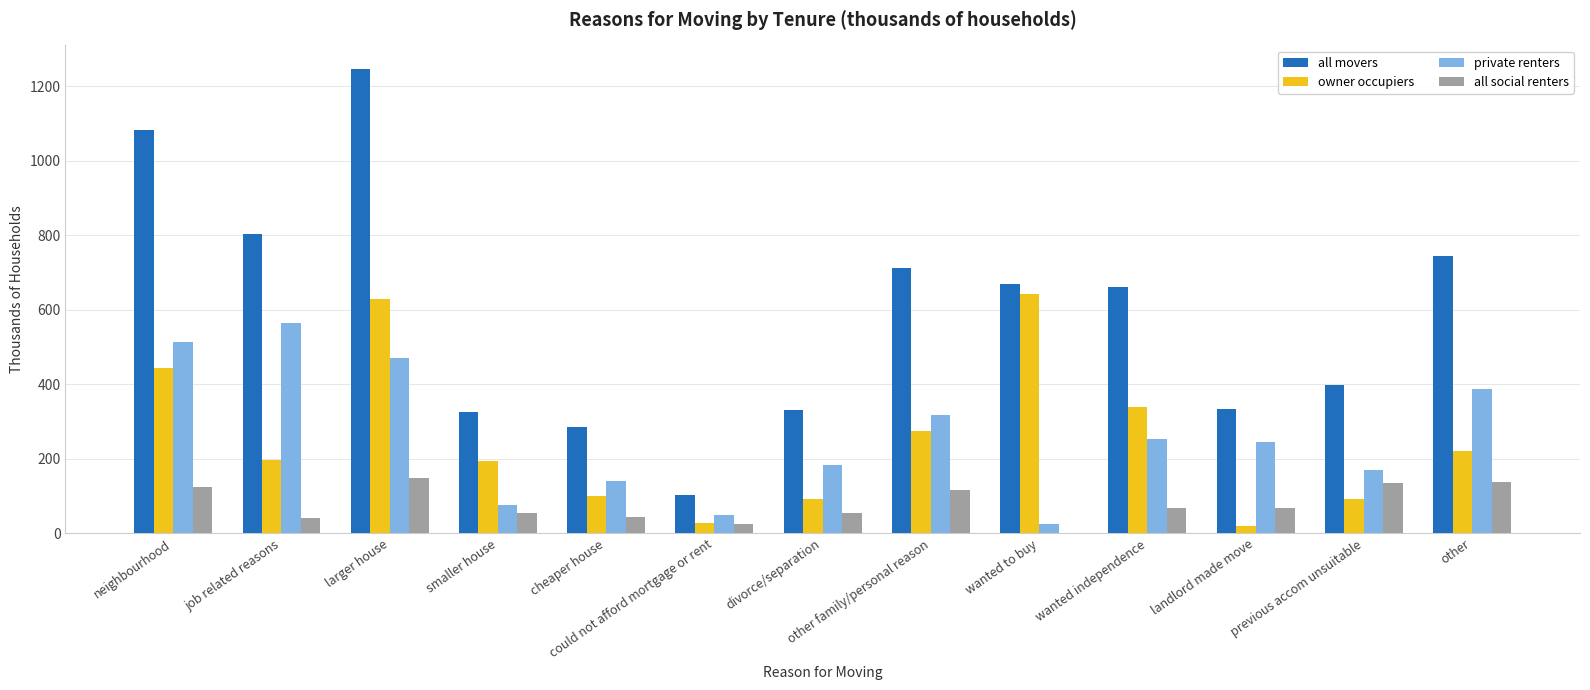

Which series has the largest total across all categories?

all movers